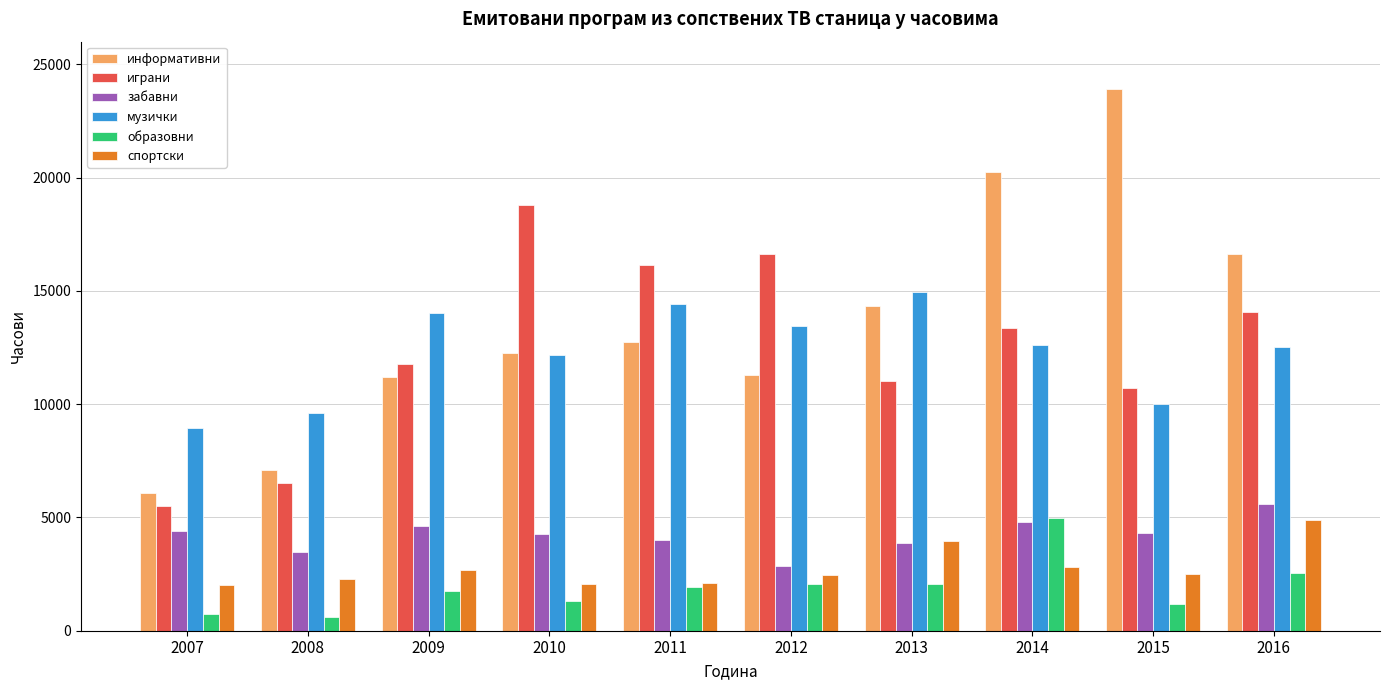

What value does the информативни series have at 2013?

14317